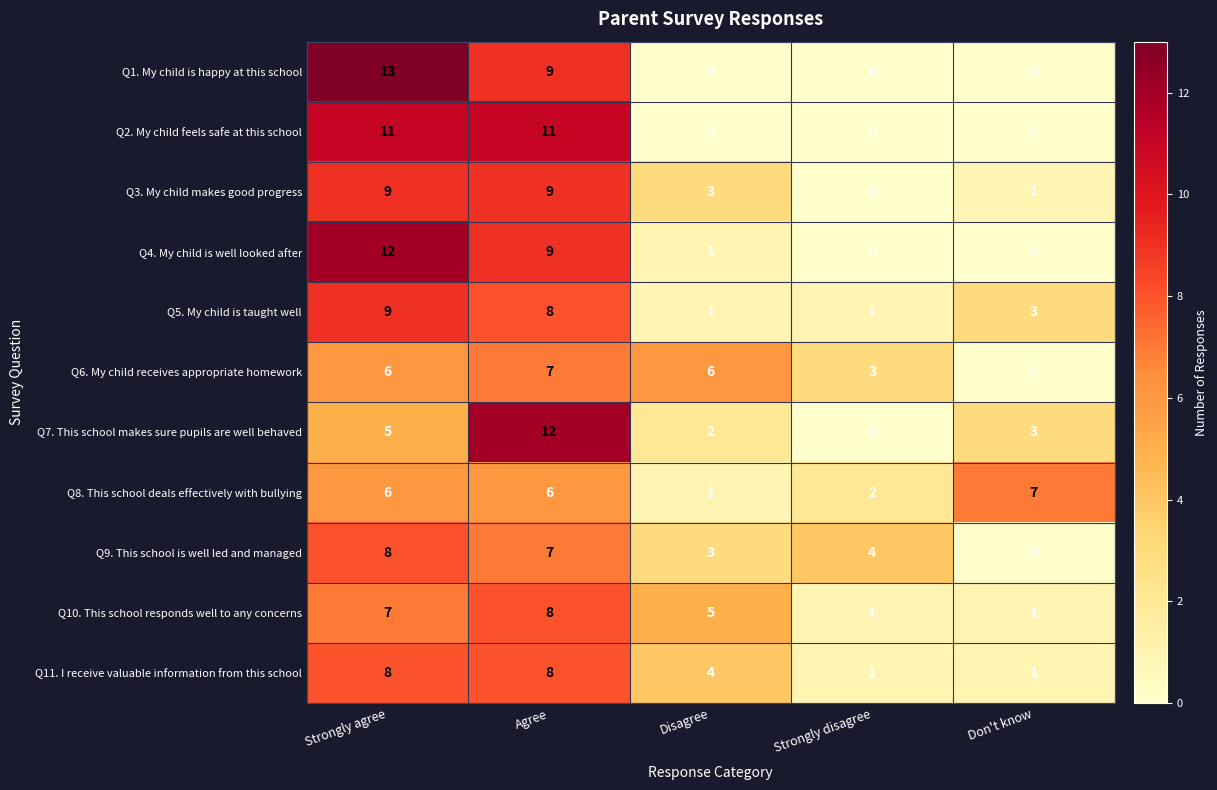

Which series has the largest range (max minus min)?

Q1. My child is happy at this school